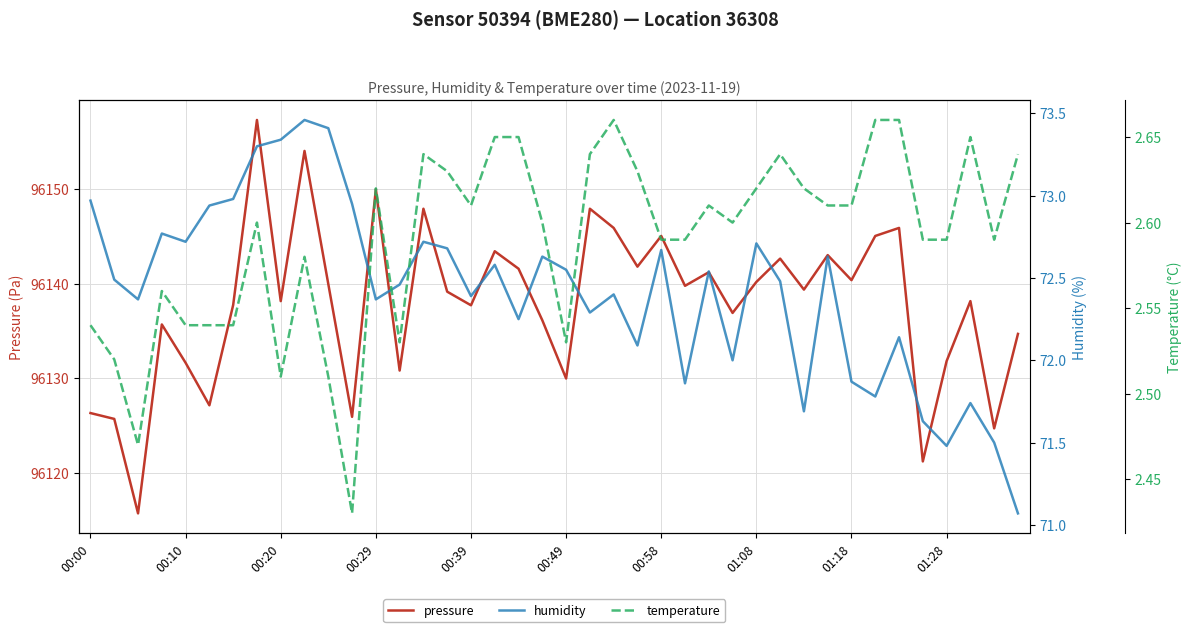

Count the temperature values in the range 2 to 3.

40